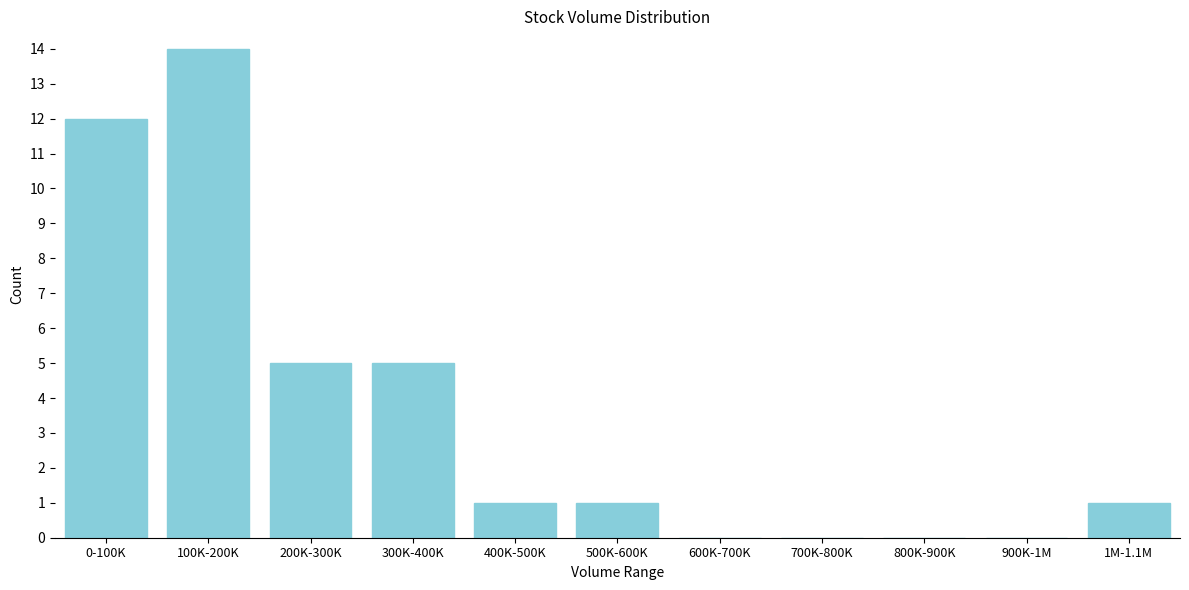

Reading left to right, list all the values displayed in this chart.

0-100K=12	100K-200K=14	200K-300K=5	300K-400K=5	400K-500K=1	500K-600K=1	600K-700K=0	700K-800K=0	800K-900K=0	900K-1M=0	1M-1.1M=1